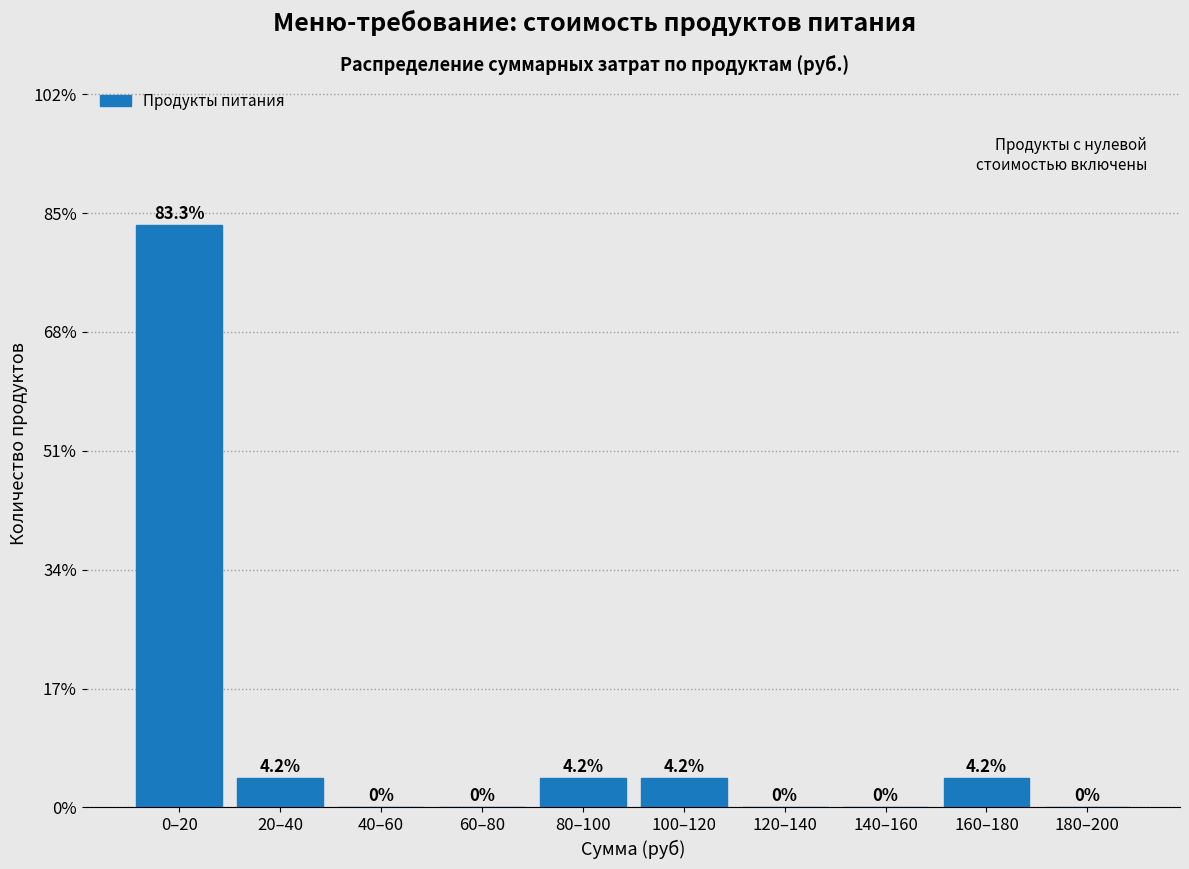

Reading right to left, transcribe all the data shown in this chart.

180–200=0.0	160–180=4.2	140–160=0.0	120–140=0.0	100–120=4.2	80–100=4.2	60–80=0.0	40–60=0.0	20–40=4.2	0–20=83.3